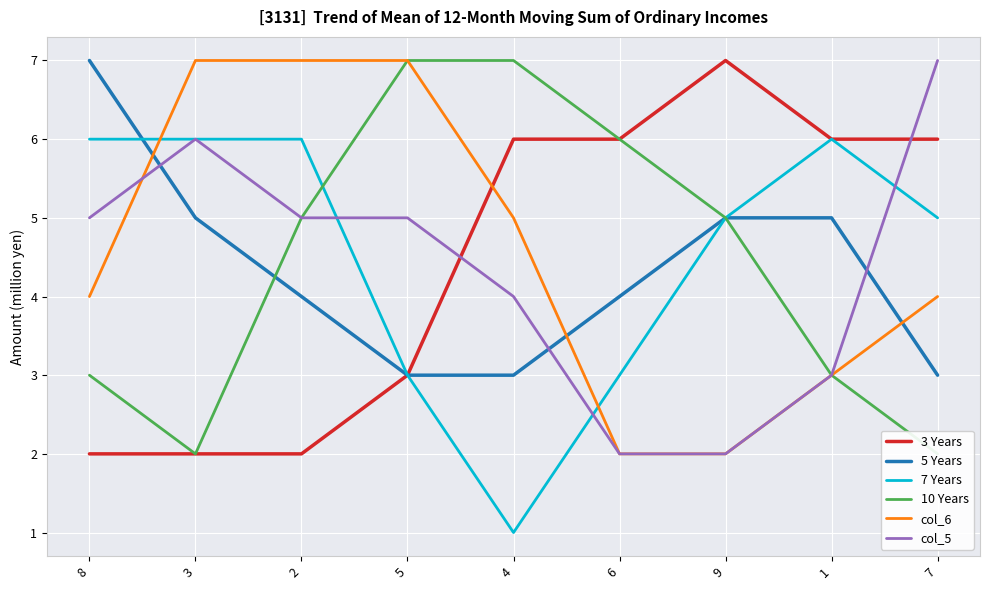

Is the value of col_6 at 6 greater than the value of 3 Years at 8?

No